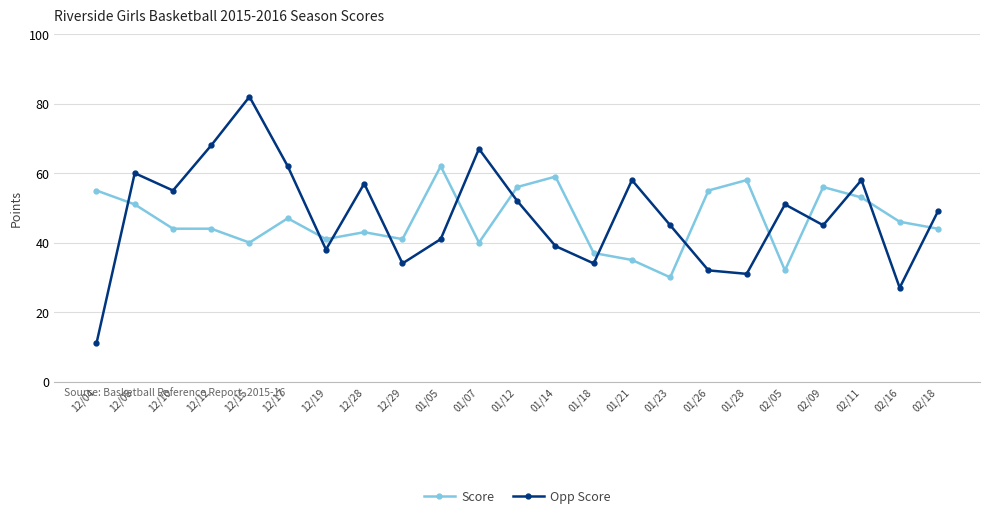

How many lines are shown in the chart?

2